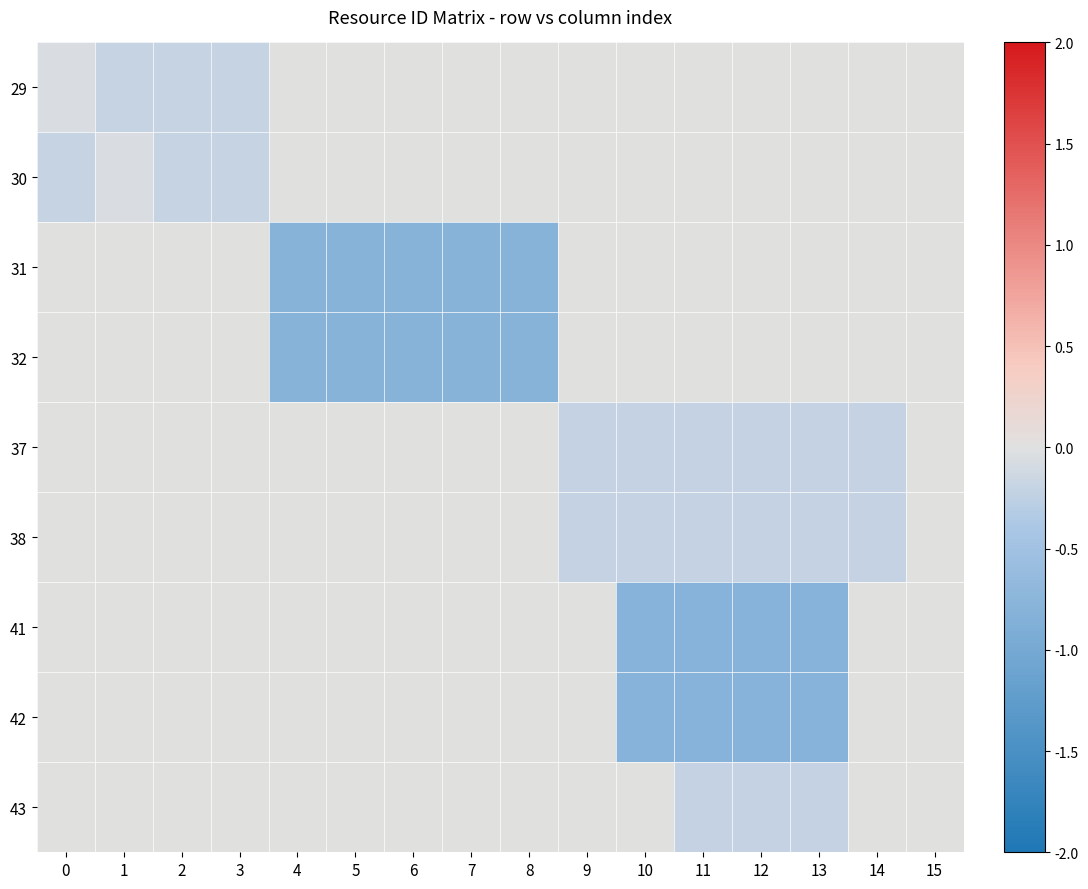

Rank the series at 8 from highest to lowest value.

29, 30, 37, 38, 41, 42, 43, 31, 32